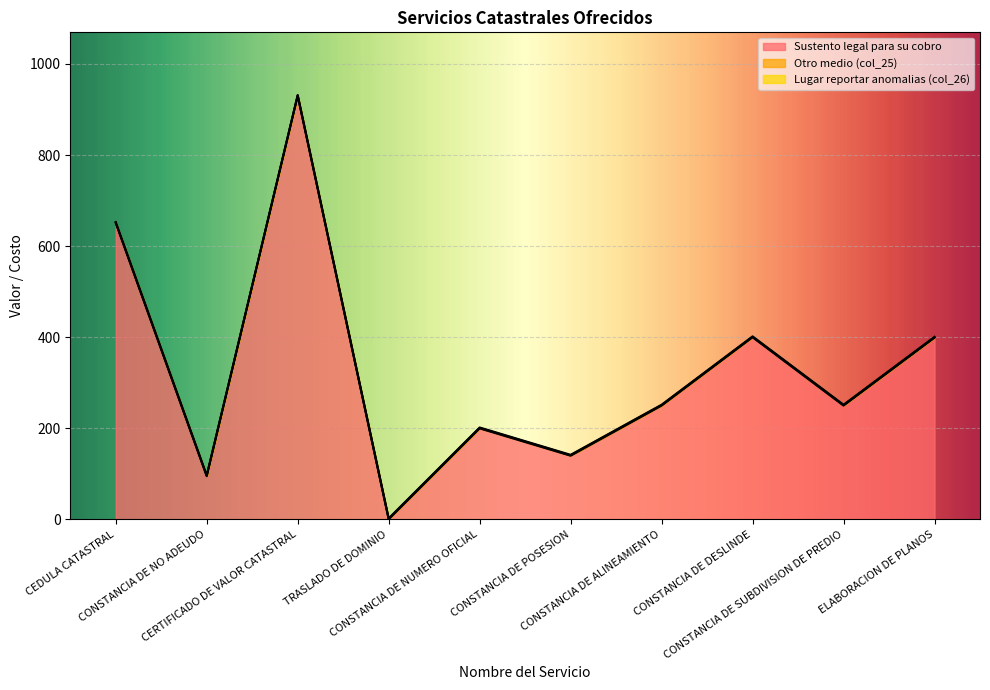

Reading left to right, extract all data points from this chart.

Sustento legal para su cobro: 651.0	95.0	930.0	0.5	200.0	140.0	250.0	400.0	250.0	399.0
Otro medio (col_25): 1.0	1.0	1.0	1.0	1.0	1.0	1.0	1.0	1.0	1.0
Lugar reportar anomalias (col_26): 1.0	1.0	1.0	1.0	1.0	1.0	1.0	1.0	1.0	1.0